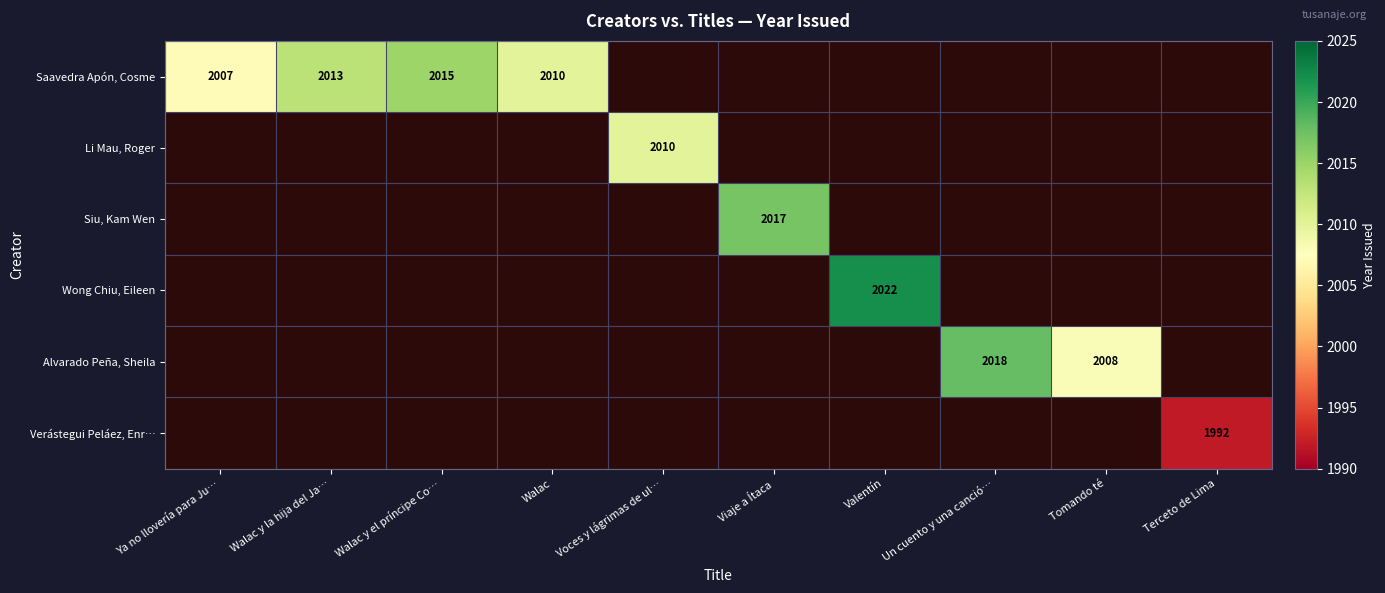

The value of Verástegui Peláez, Enr… at Terceto de Lima is 3206. True or false?

False